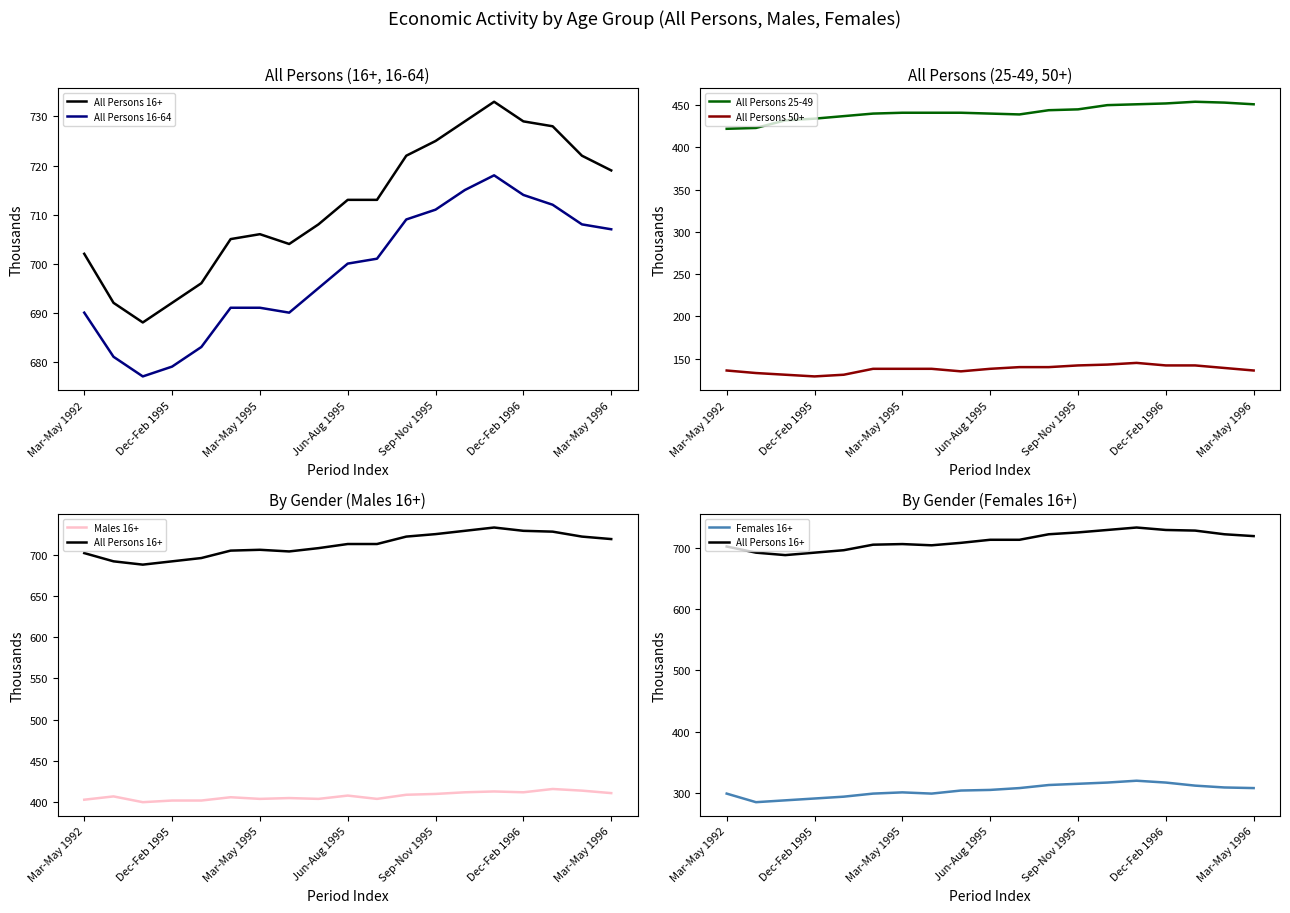

What is the value of the All Persons 50+ point at the 5th from the left?

131